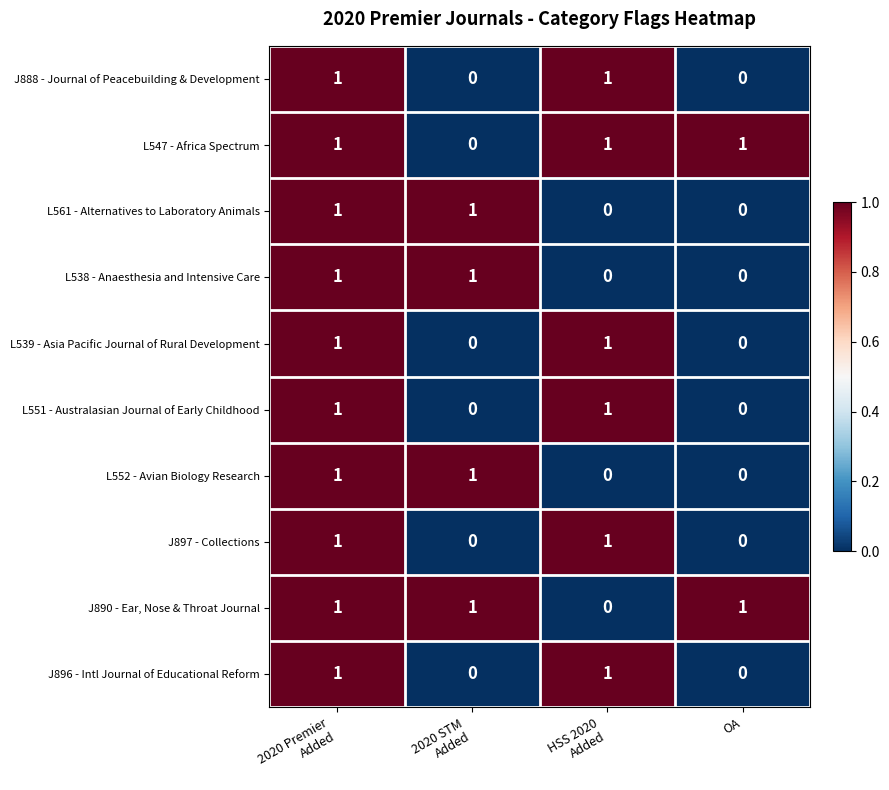

Count the L551 - Australasian Journal of Early Childhood values in the range 0 to 1.

4